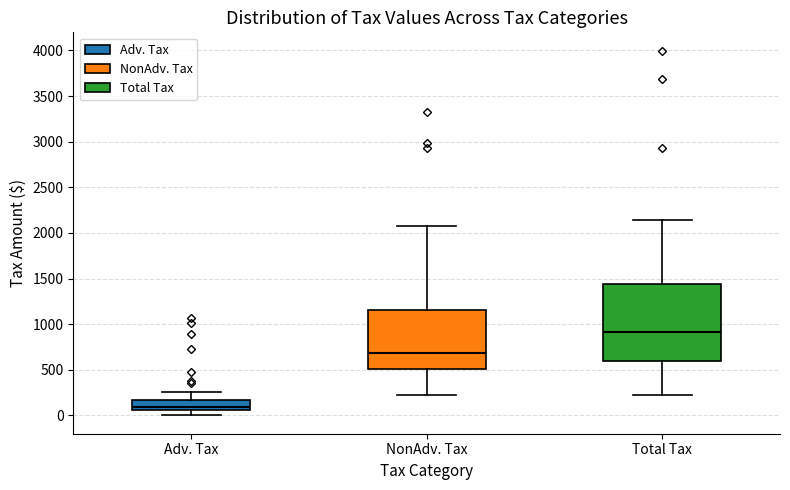

Reading left to right, transcribe this box plot: for each box, give where its median line is, the range the box spans, and where its two whiskers end, as read against the y-axis. The values are not printed on the chart, so give them approximately, as read against the axis.

Adv. Tax: median 100, box 50 to 150, whiskers 0 to 250
NonAdv. Tax: median 700, box 500 to 1150, whiskers 200 to 2100
Total Tax: median 900, box 600 to 1450, whiskers 200 to 2150